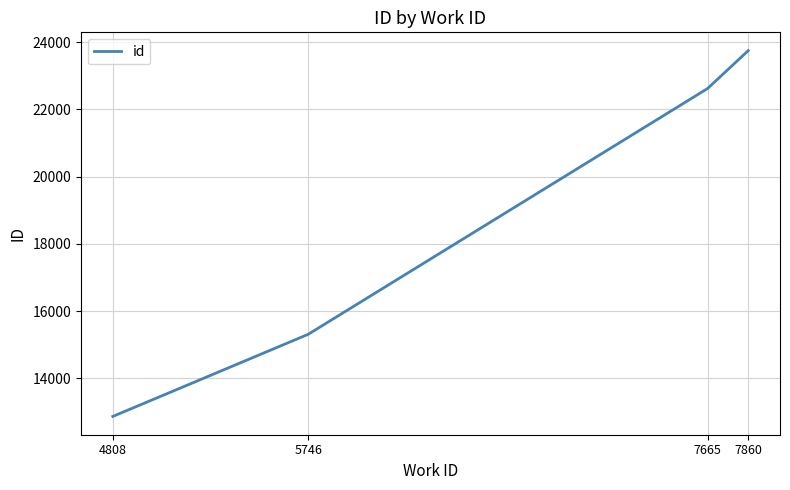

Rank the categories by value from lowest to highest.

4808, 5746, 7665, 7860